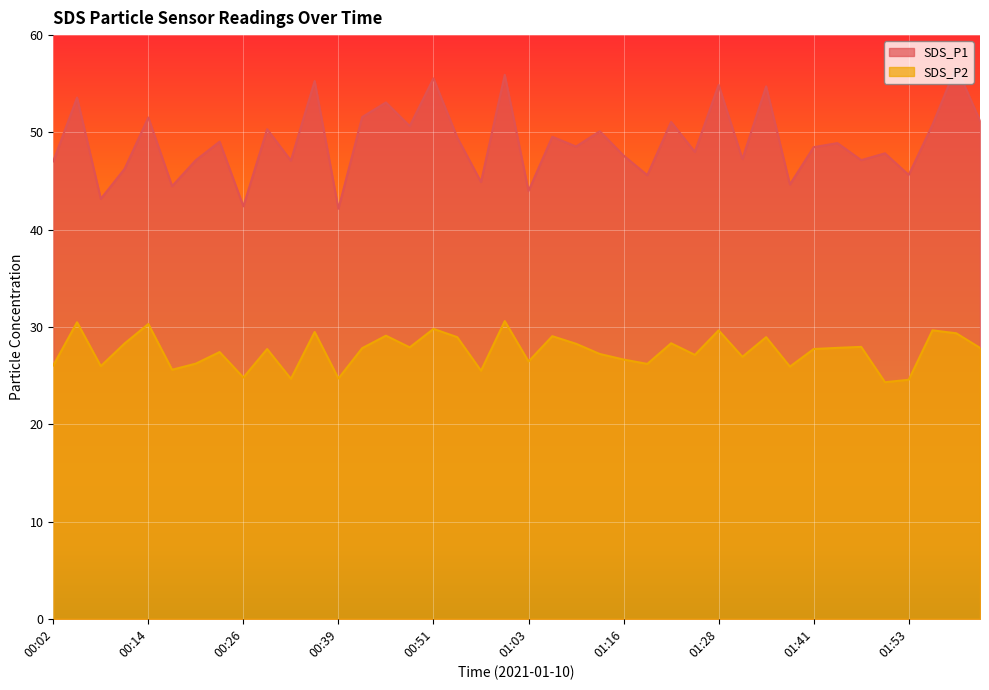

True or false: SDS_P2 has a value of 14.2 at 00:33.

False